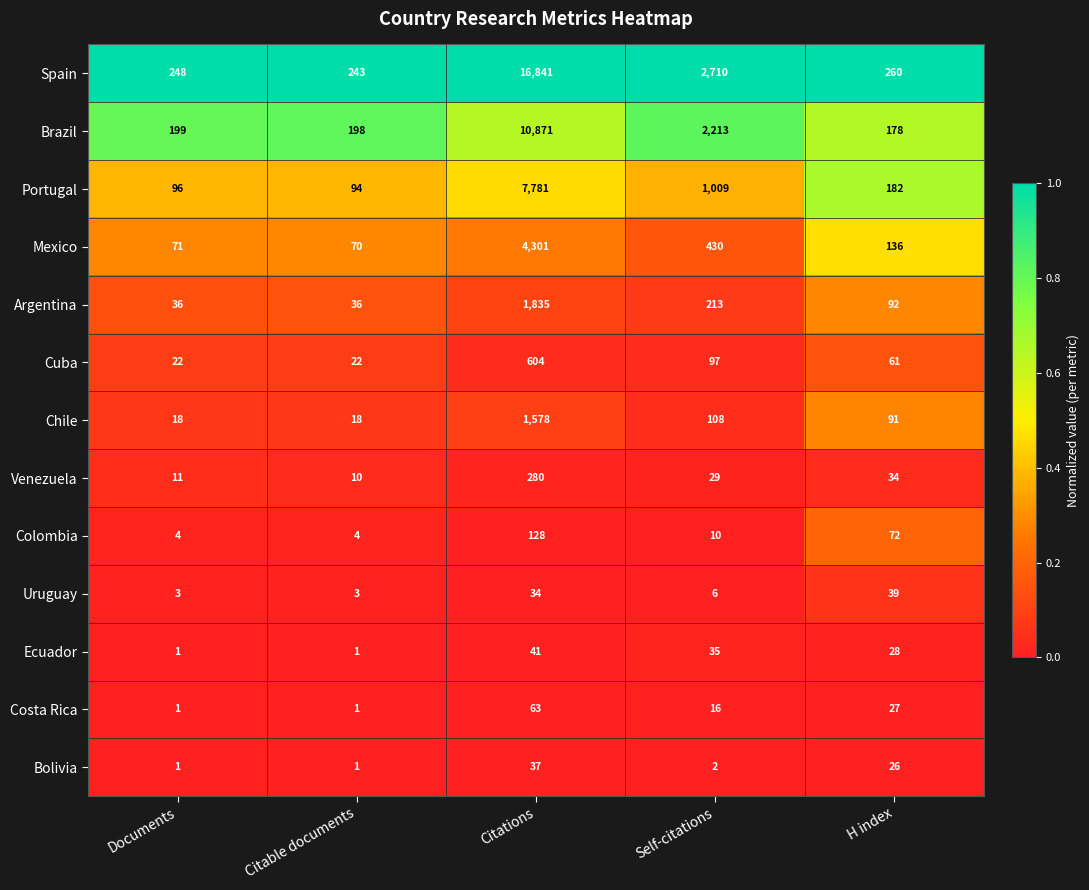

What is the average value of the Chile series?

363